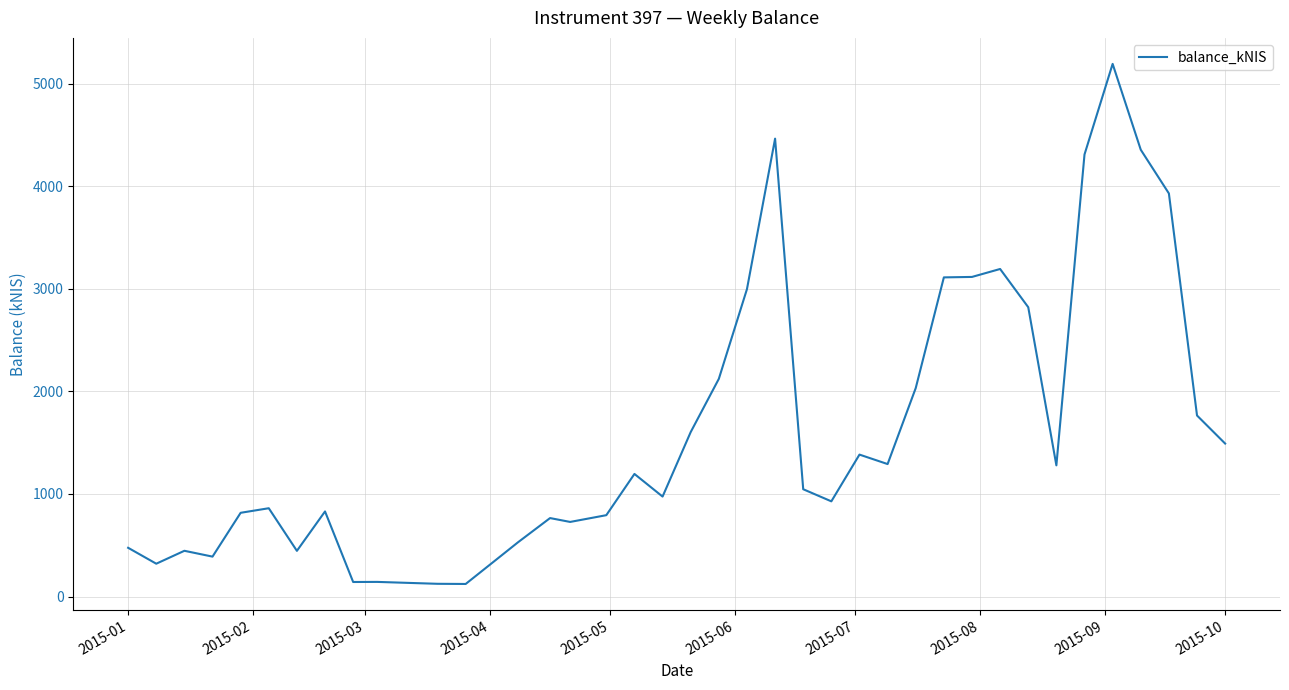

What is the maximum value shown in the chart?

5193.5